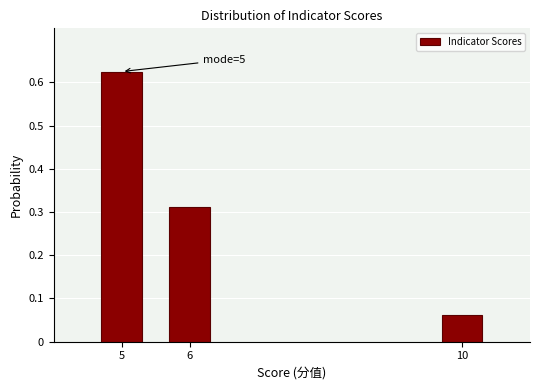

The chart shows a value of 0.1 at 6. True or false?

False